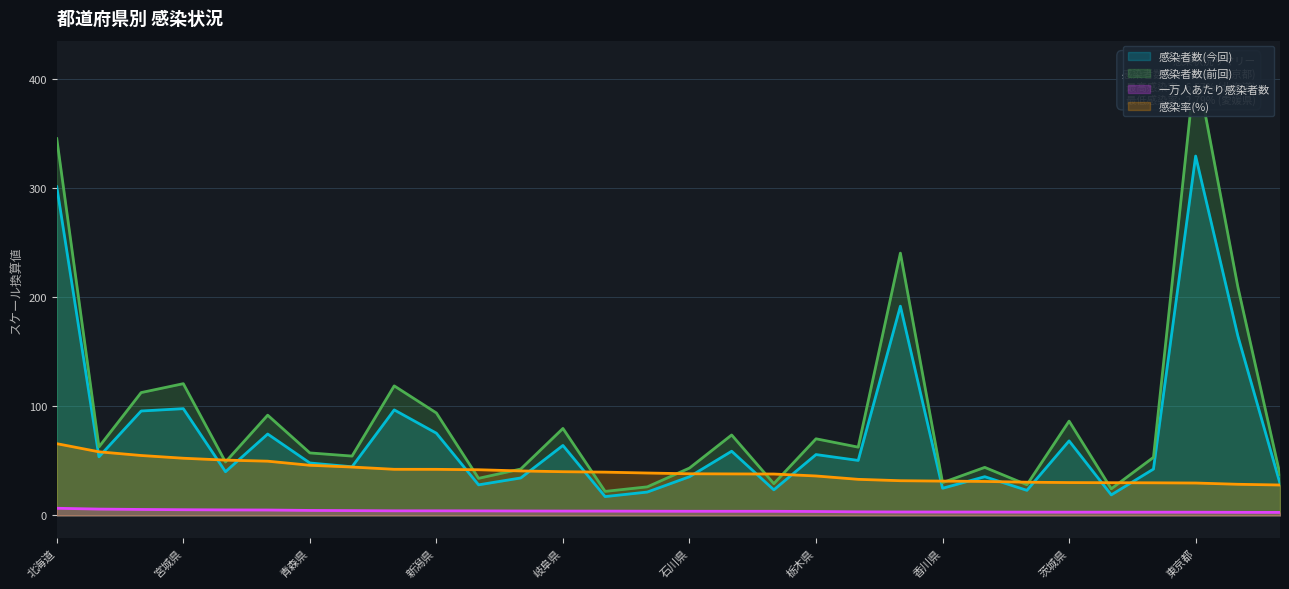

Between which two adjacent categories do 感染率(%) and 感染者数(前回) first intersect?

宮城県 and 秋田県